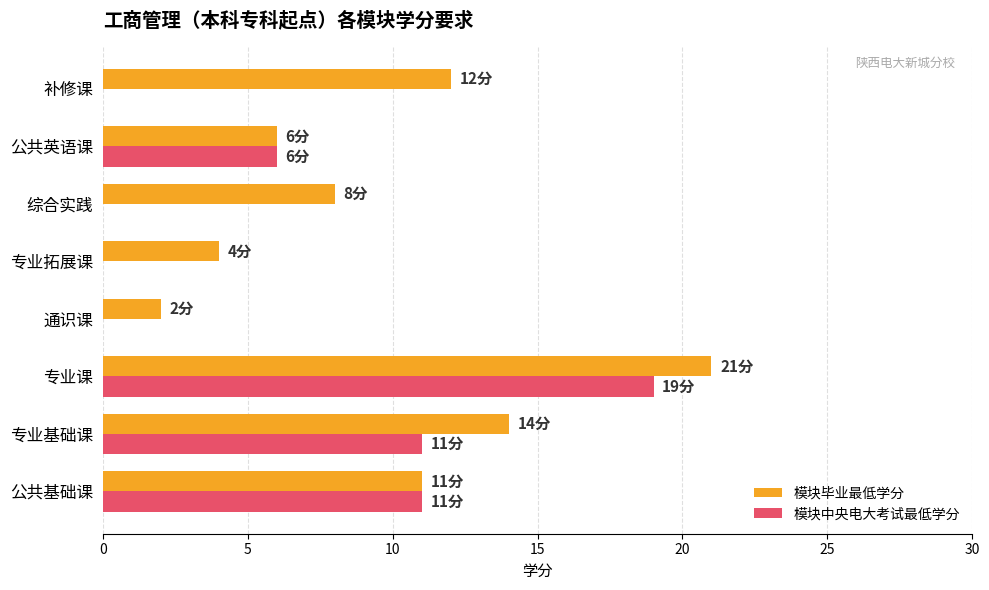

Between 公共基础课 and 专业课, which series saw the biggest shift?

模块毕业最低学分